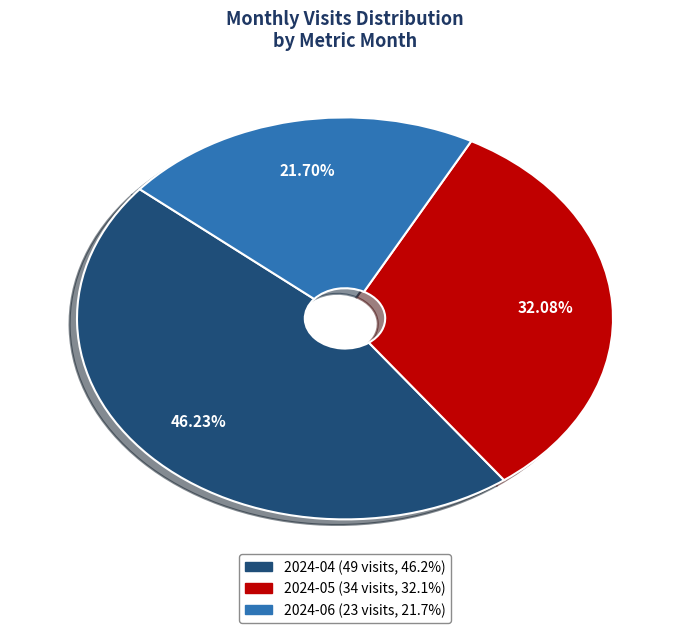

Is there a majority slice in this chart?

No